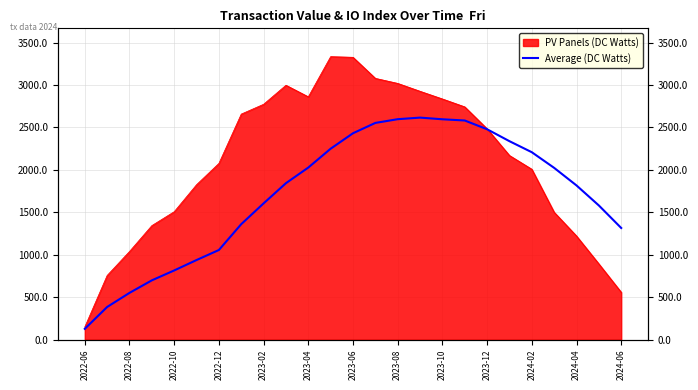

What position from the right is 2022-06?

25